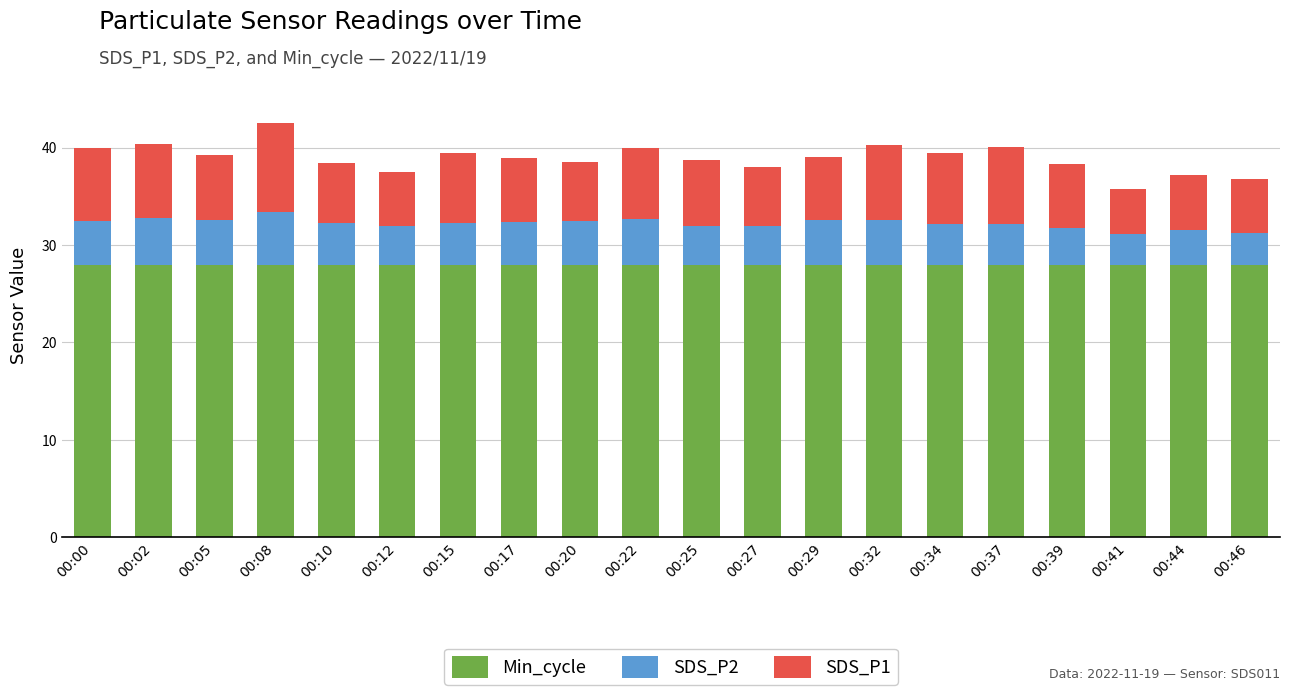

True or false: Min_cycle has a value of 28.0 at 00:39.

True